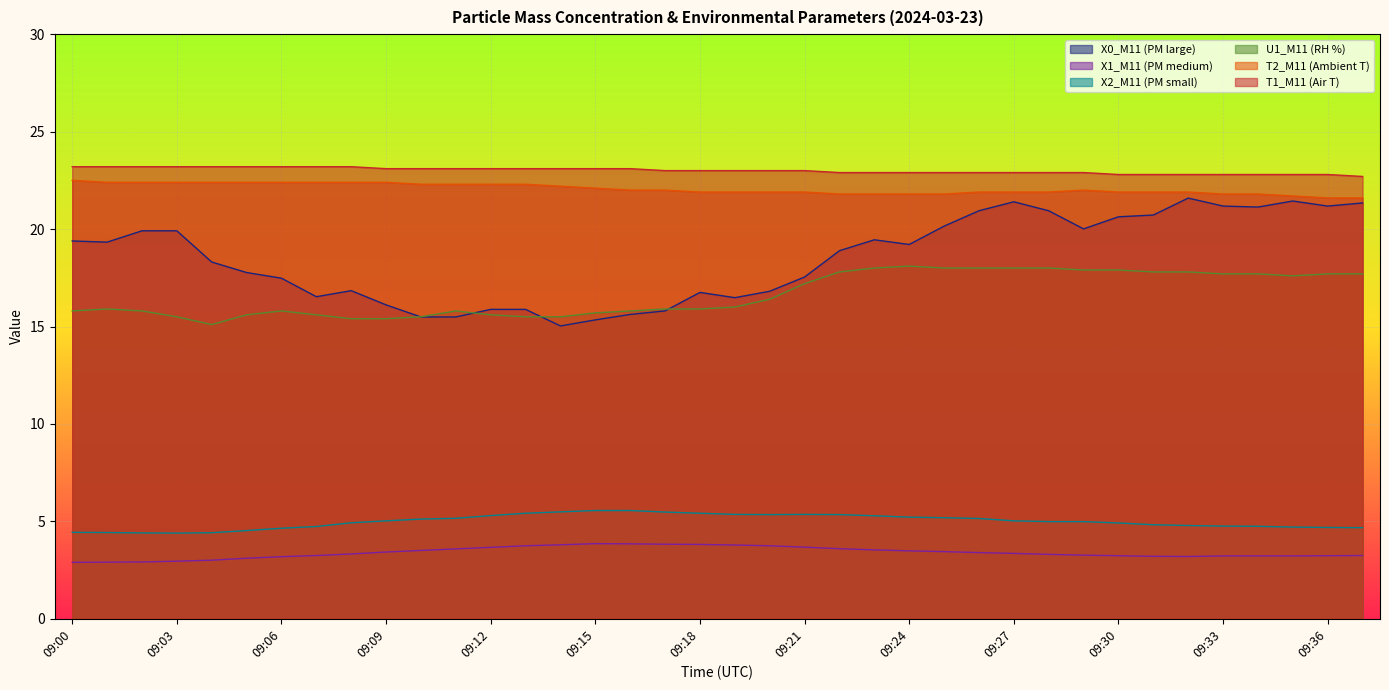

What is the spread (max minus min) of values at 09:28?

19.6